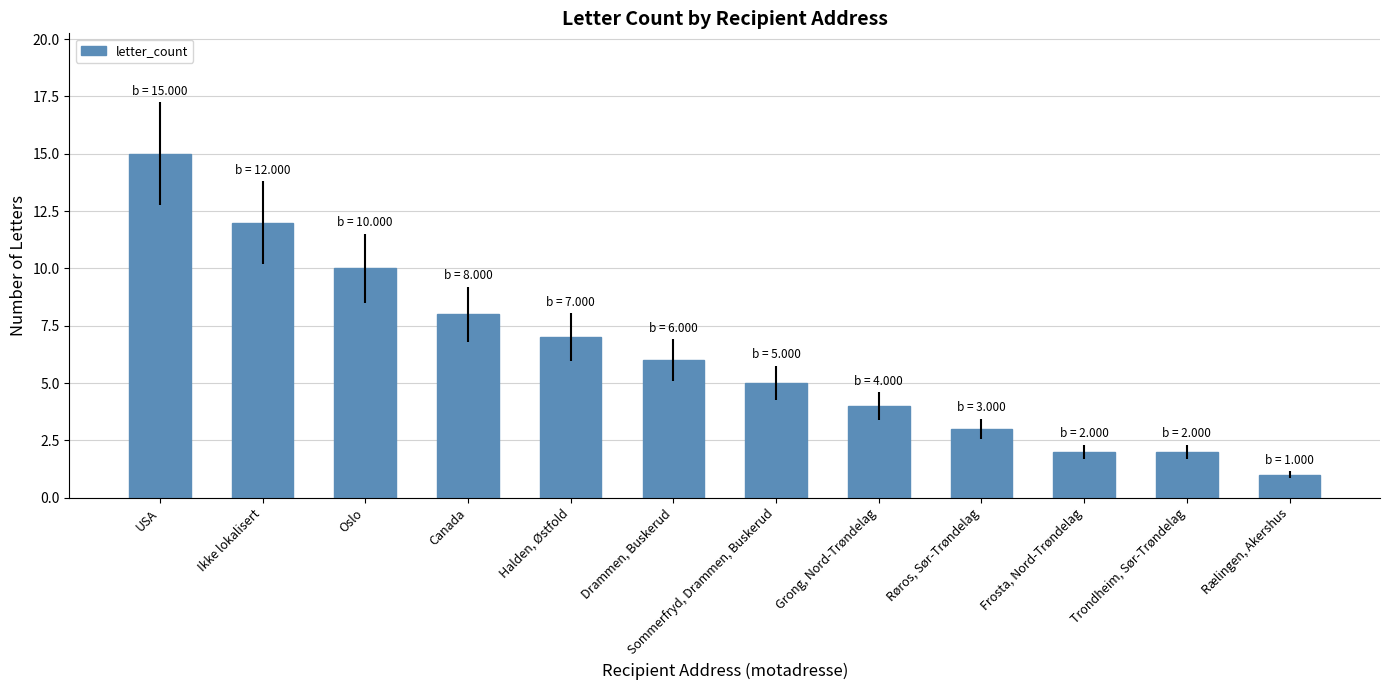

The chart shows a value of 4 at Grong, Nord-Trøndelag. True or false?

True